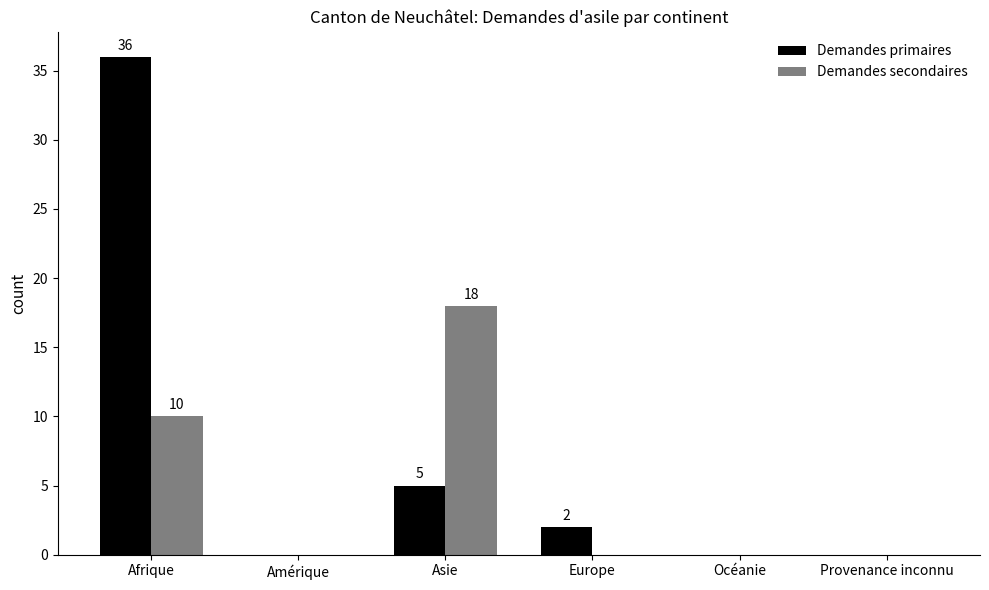

The Demandes primaires series shows -22 at Océanie. True or false?

False